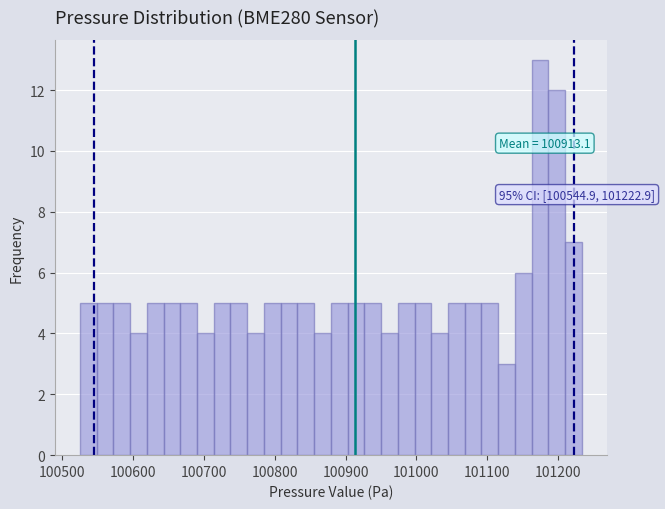

Read against the x-axis, roughly where is the centre of the tallest bar?

101170